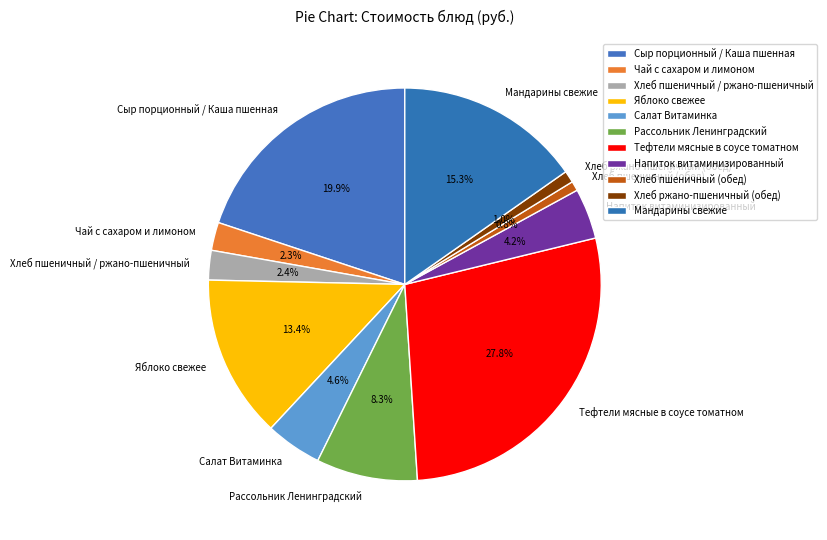

To the nearest percent, what is the combined percentage of Хлеб пшеничный / ржано-пшеничный and Рассольник Ленинградский?

11%